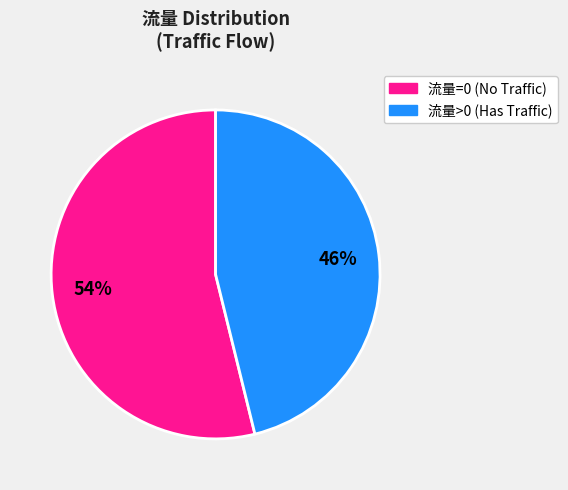

Is there a majority slice in this chart?

Yes